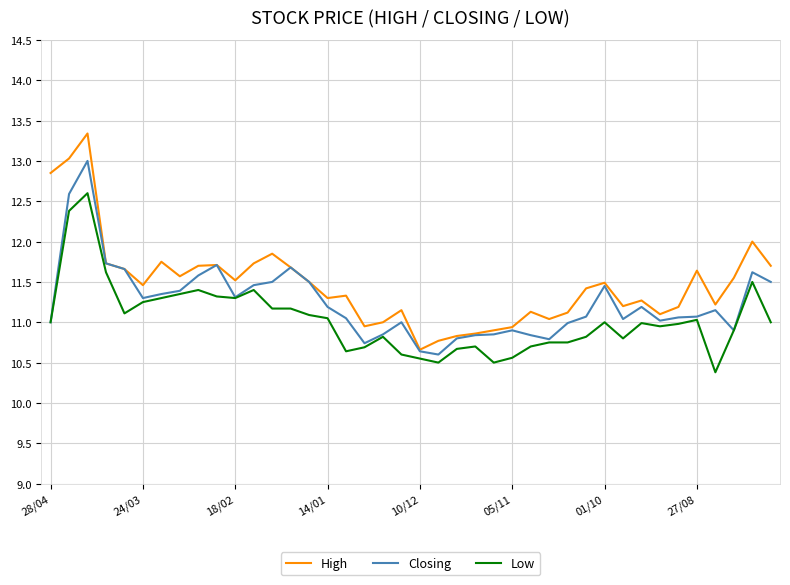

Which series has the largest total across all categories?

High